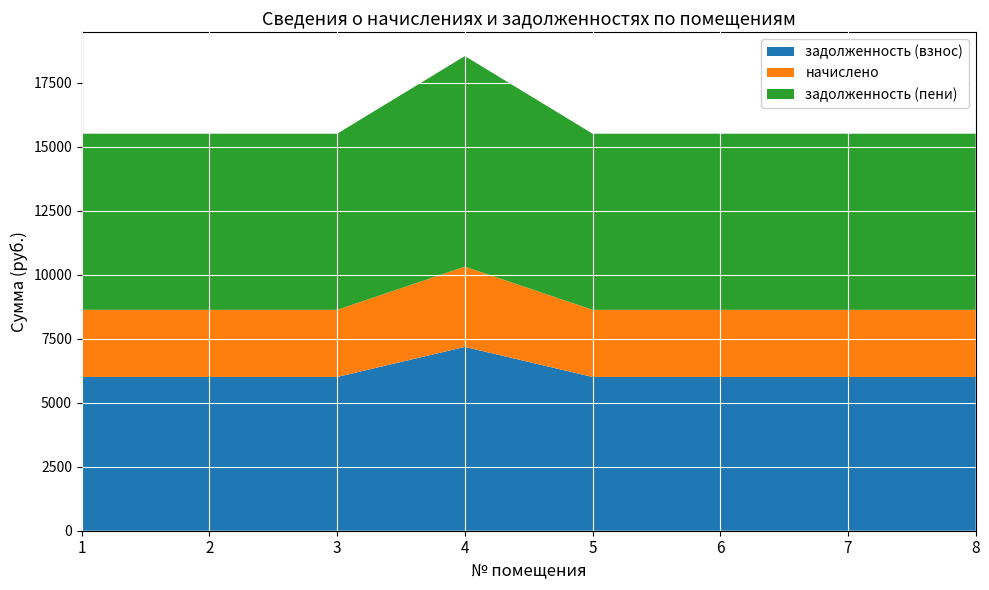

Reading left to right, list all the values displayed in this chart.

задолженность (взнос): 1=6003.7	2=6003.7	3=6003.7	4=7177.6	5=6003.7	6=6003.7	7=6003.7	8=6003.7
начислено: 1=2620.8	2=2620.8	3=2620.8	4=3133.3	5=2620.8	6=2620.8	7=2620.8	8=2620.8
задолженность (пени): 1=6877.3	2=6877.3	3=6877.3	4=8222.0	5=6877.3	6=6877.3	7=6877.3	8=6877.3